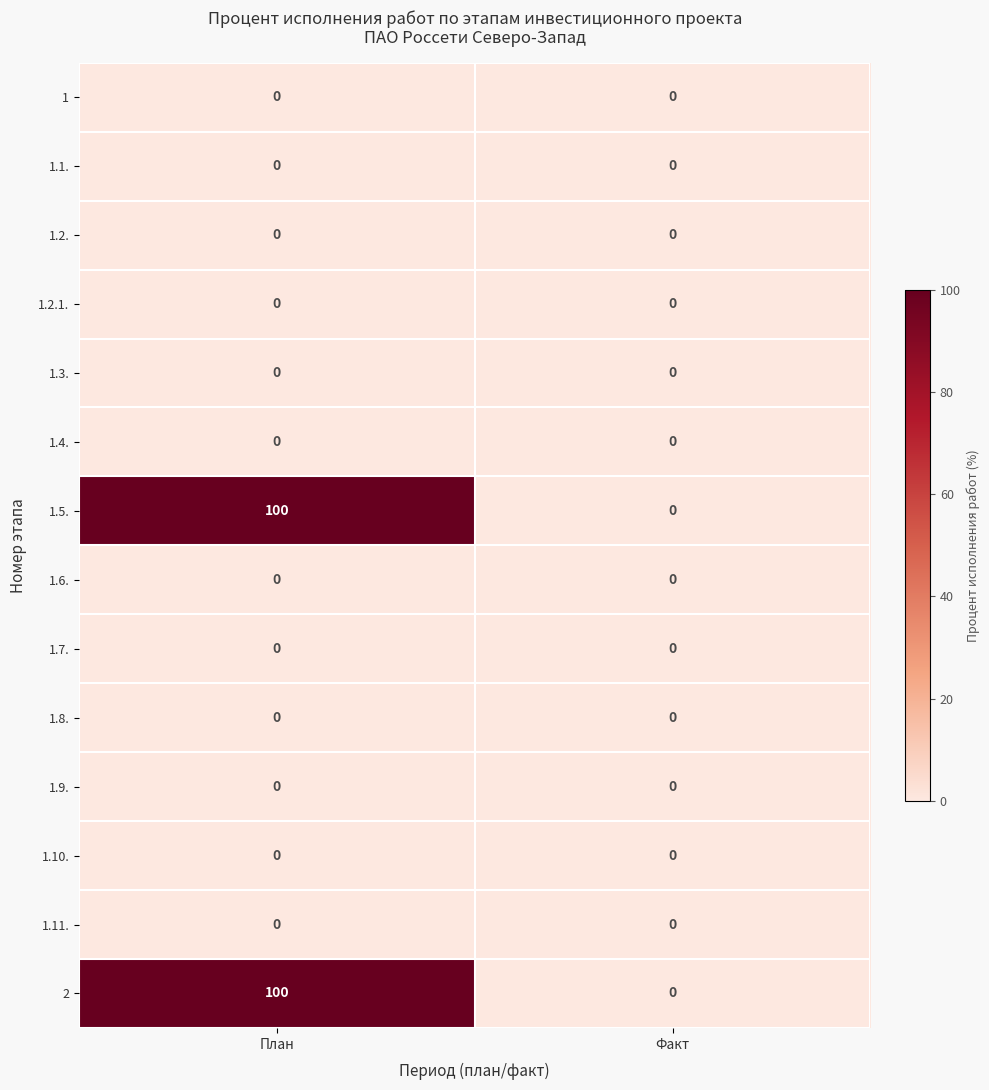

What is the spread (max minus min) of values at План?

100